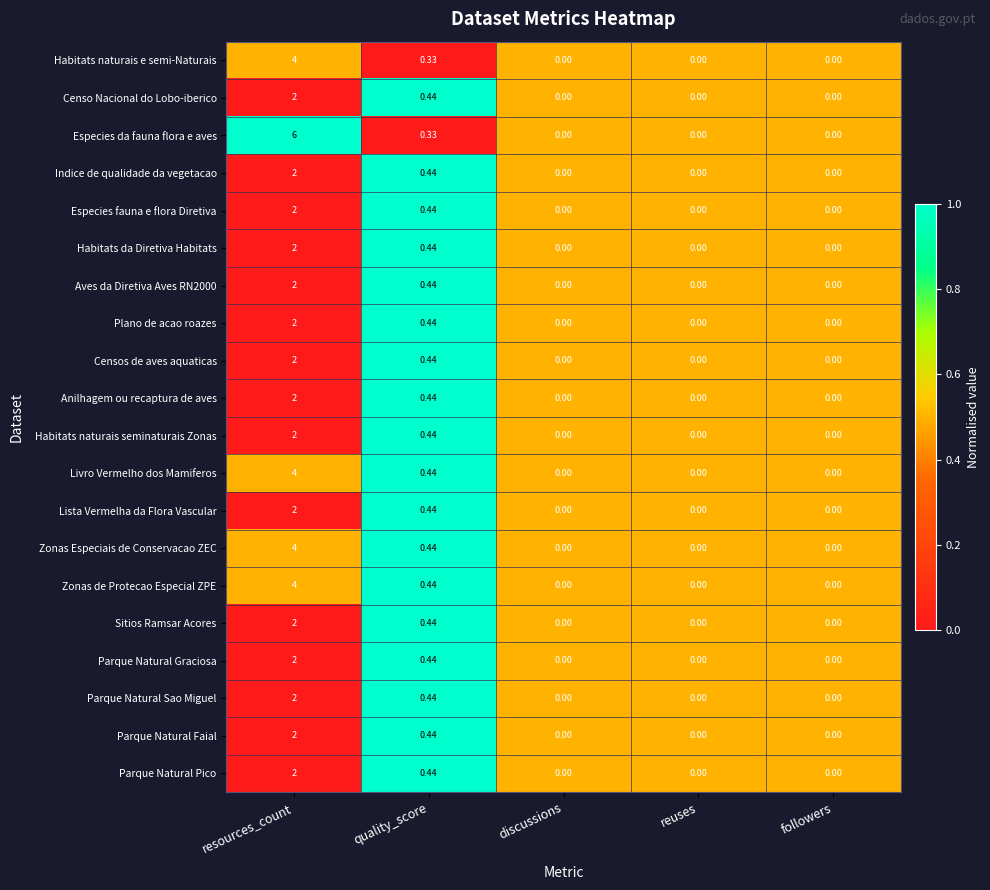

Which series has the largest total across all categories?

Especies da fauna flora e aves